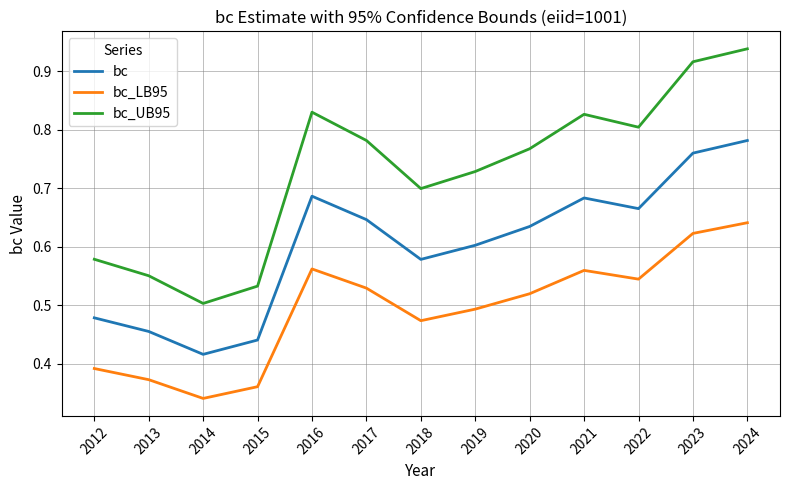

Count the number of data series in this chart.

3